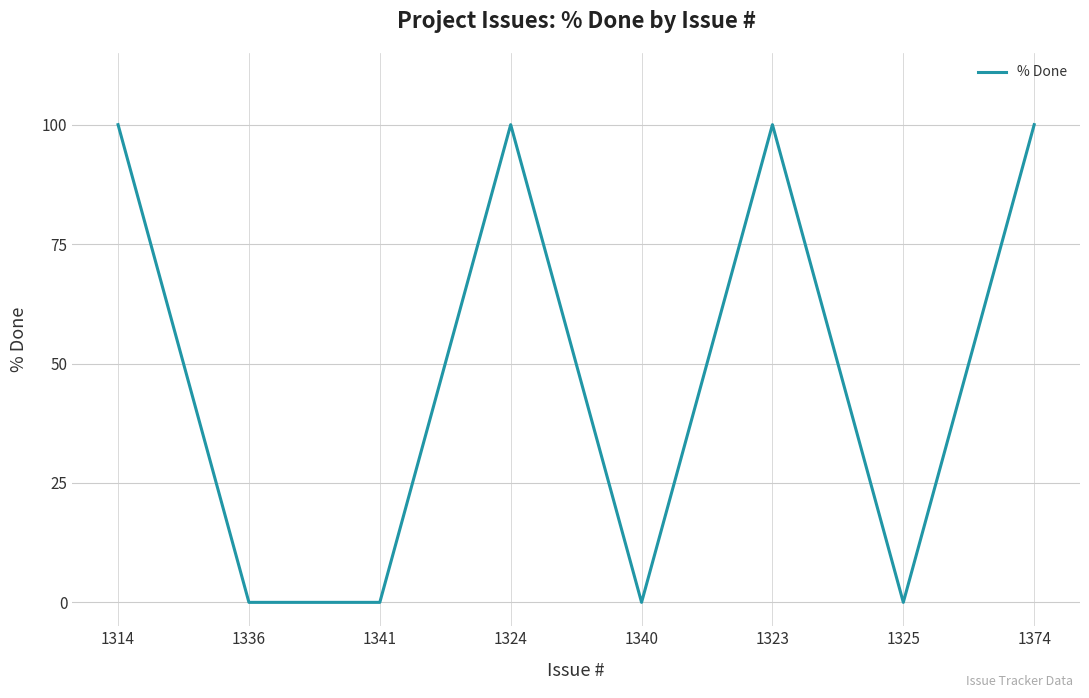

Reading right to left, extract all data points from this chart.

1374=100	1325=0	1323=100	1340=0	1324=100	1341=0	1336=0	1314=100